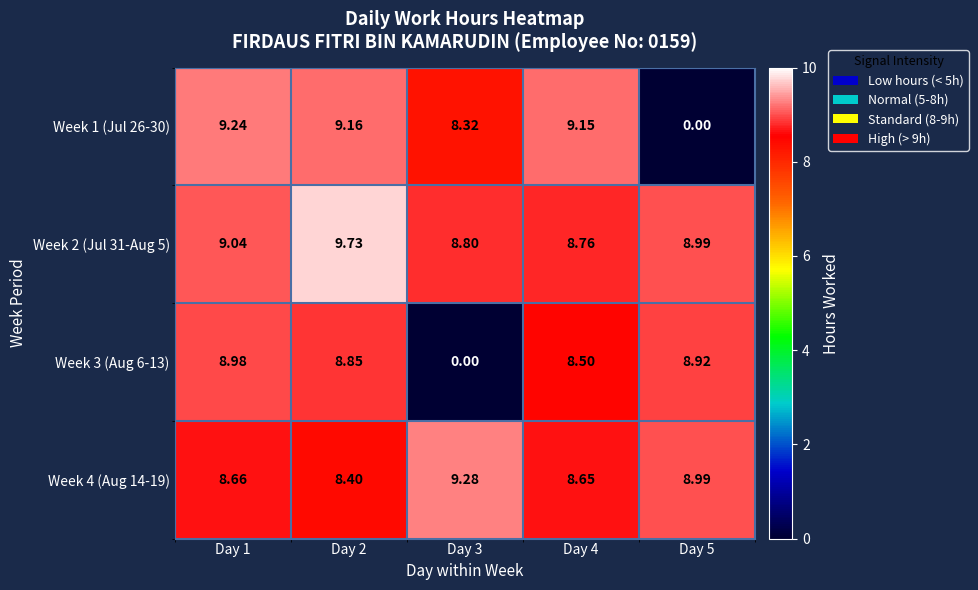

Is the value of Week 4 (Aug 14-19) at Day 5 greater than the value of Week 2 (Jul 31-Aug 5) at Day 2?

No